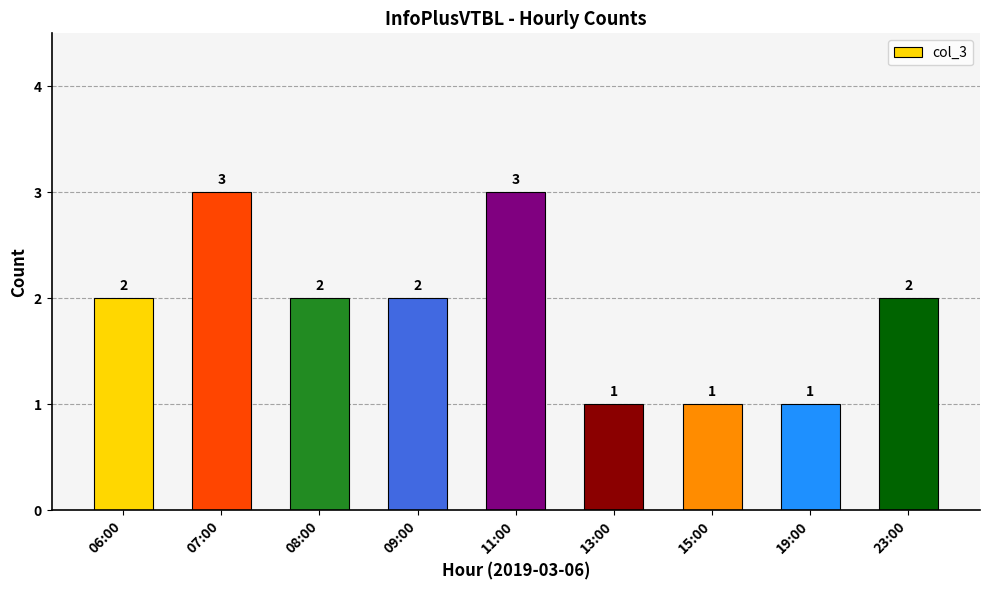

What is the sum of all values?

17